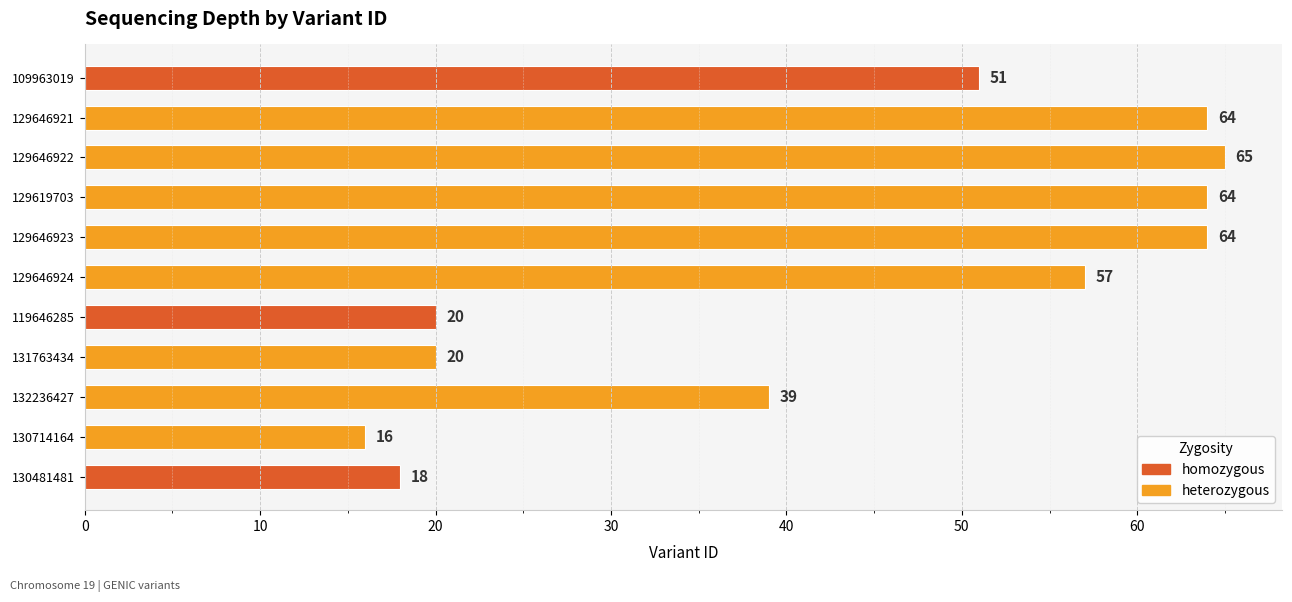

What is the minimum value shown in the chart?

16